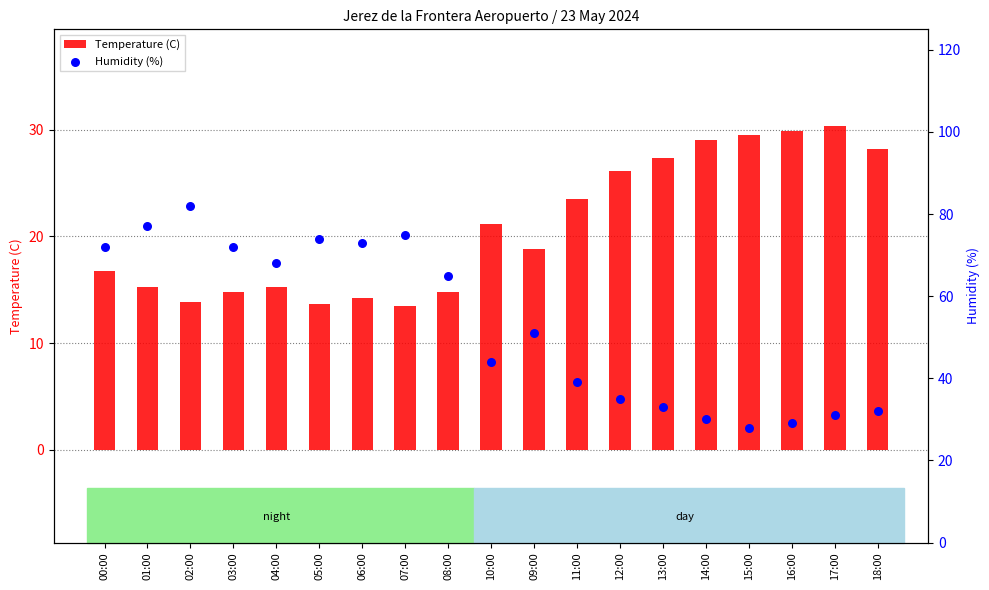

What are all the series names shown in the legend?

Temperature (C), Humidity (%)